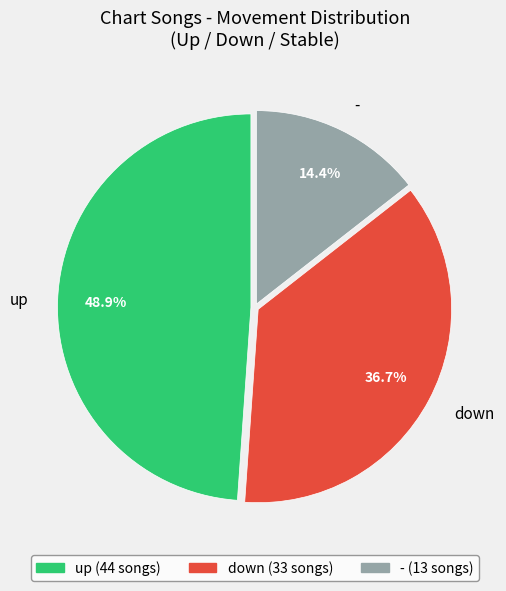

How many slices are in this pie chart?

3